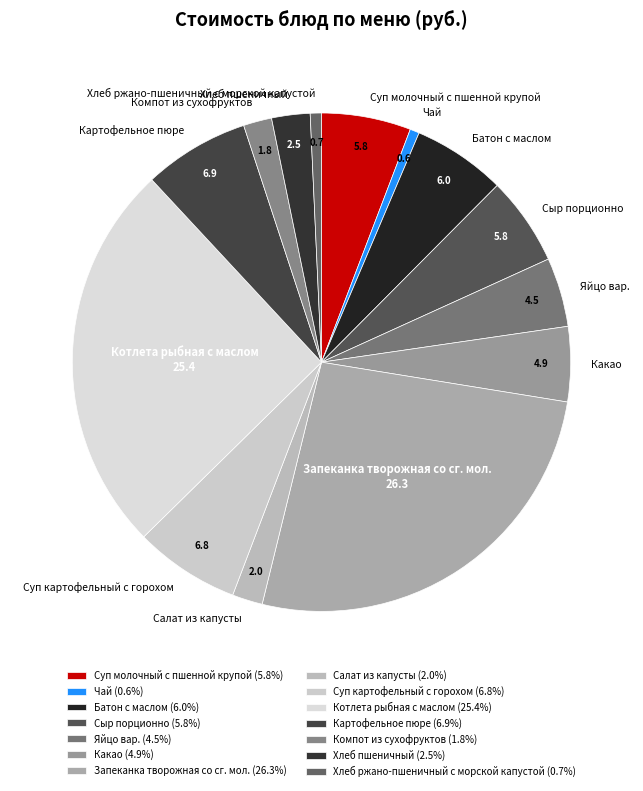

True or false: Салат из капусты accounts for 2% of the total.

True